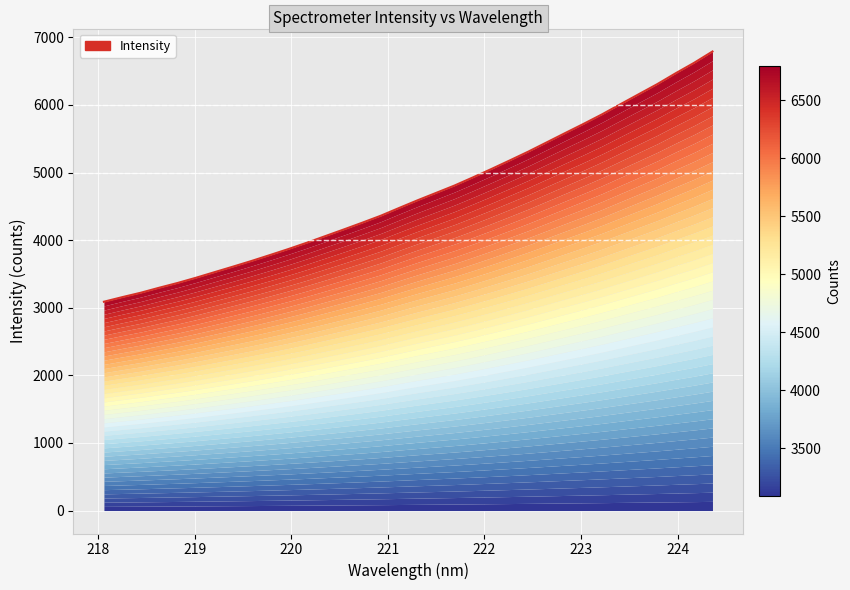

Approximately how many times larger is the value at 219.3979 compared to 223.7895?

0.6